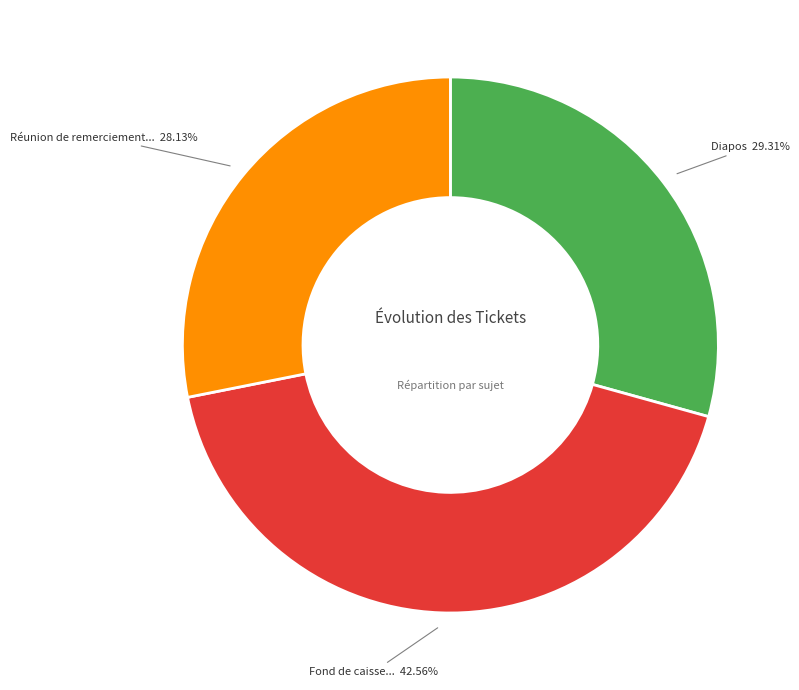

Is there any slice that represents more than half of the pie?

No